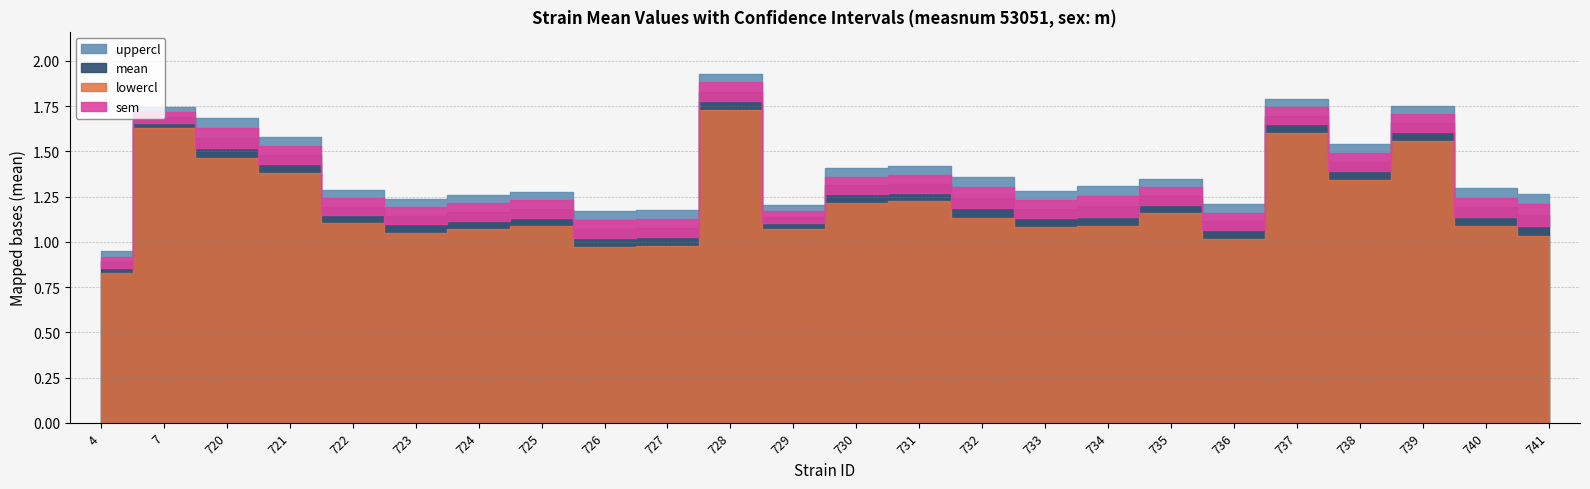

True or false: lowercl and uppercl intersect in this chart.

False